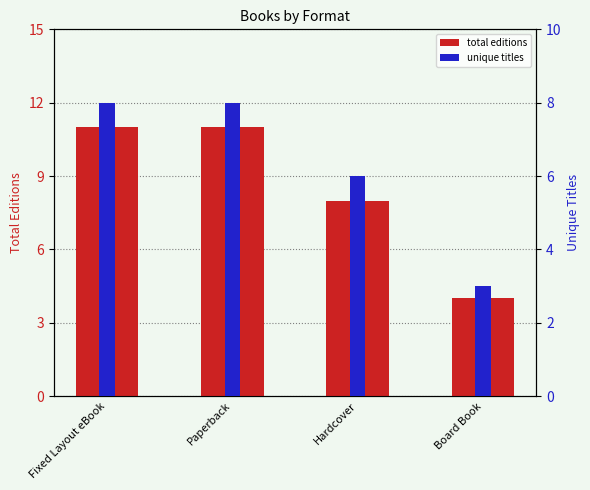

How many groups of bars are there?

4